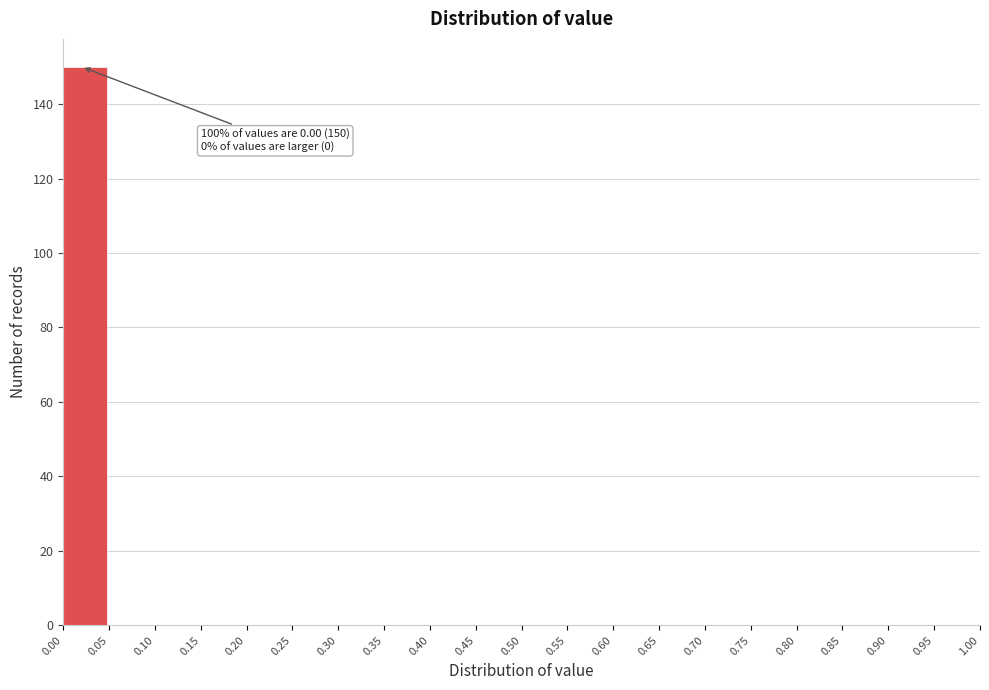

Over which range of the x-axis is the bar tallest?

0.00 to 0.05